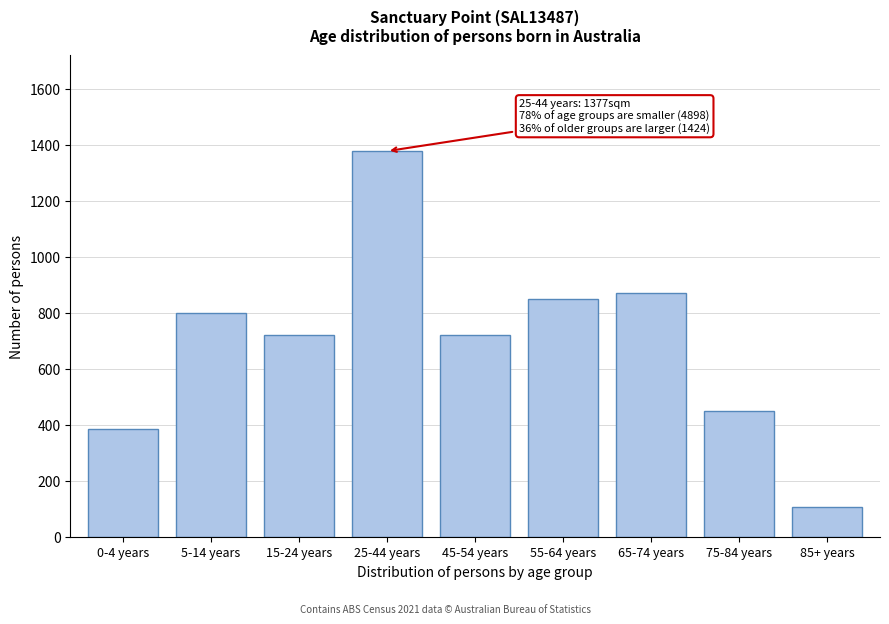

Reading right to left, what are all the values shown in this chart?

85+ years=105	75-84 years=450	65-74 years=869	55-64 years=850	45-54 years=719	25-44 years=1377	15-24 years=719	5-14 years=800	0-4 years=386